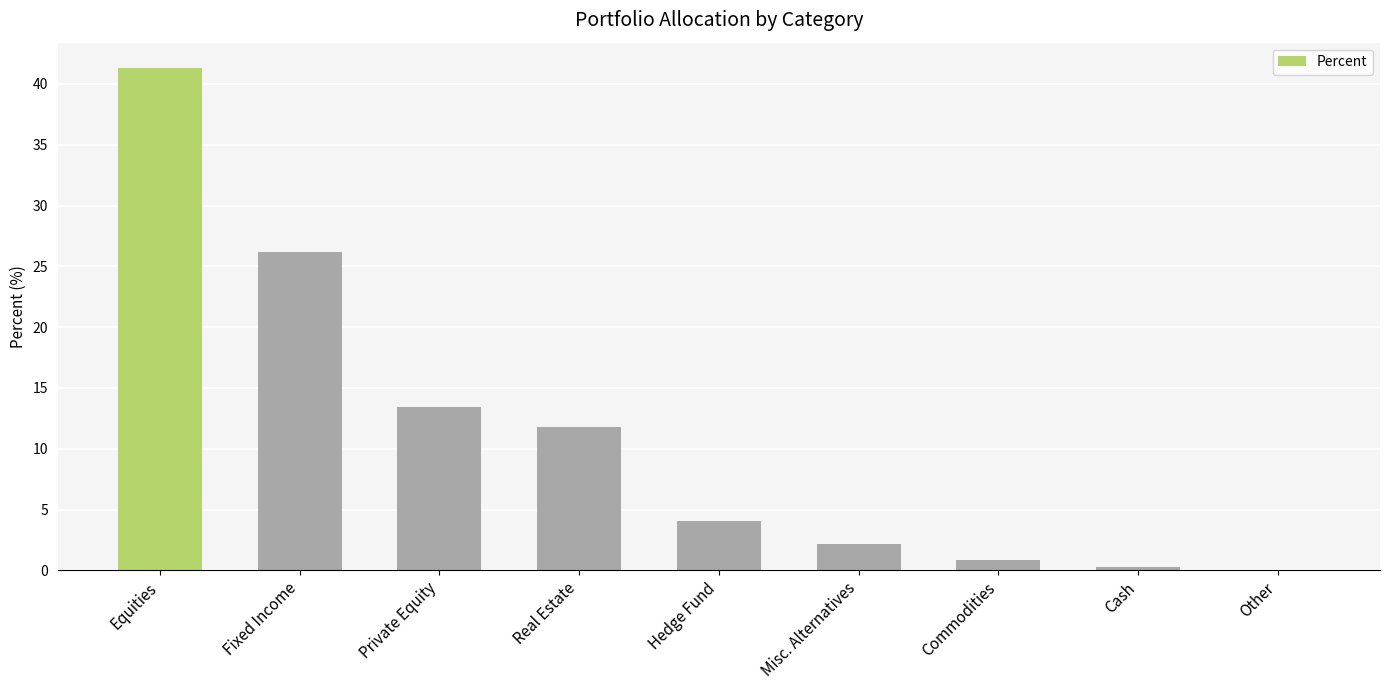

What is the change in value from Equities to Misc. Alternatives?

-39.1